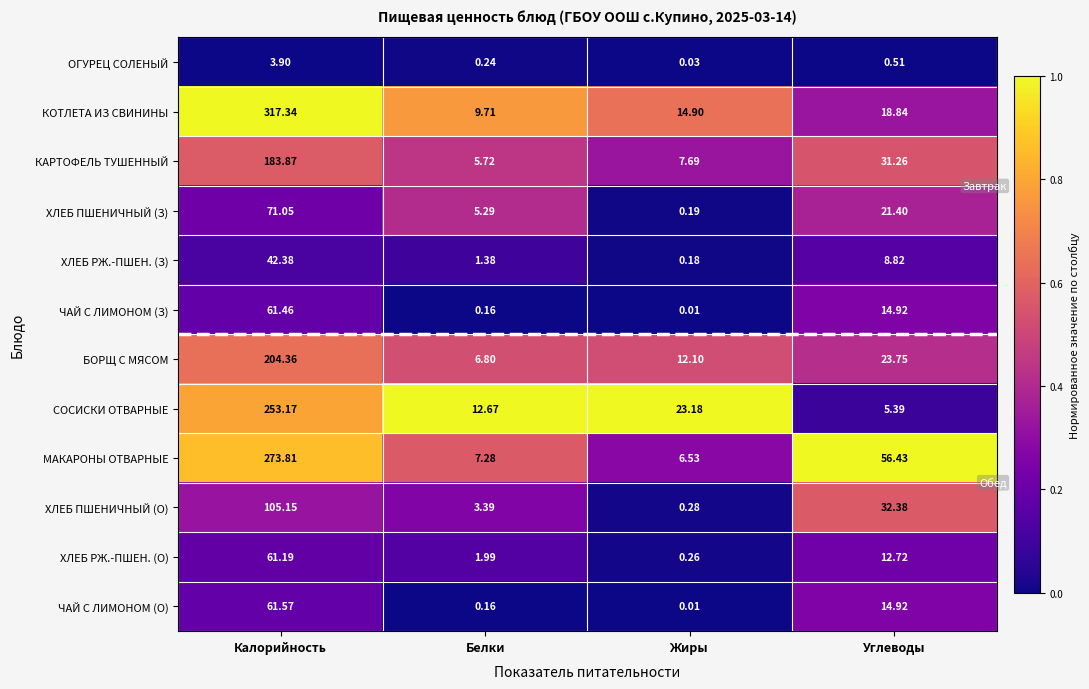

At which label does ХЛЕБ РЖ.-ПШЕН. (О) reach its minimum?

Жиры